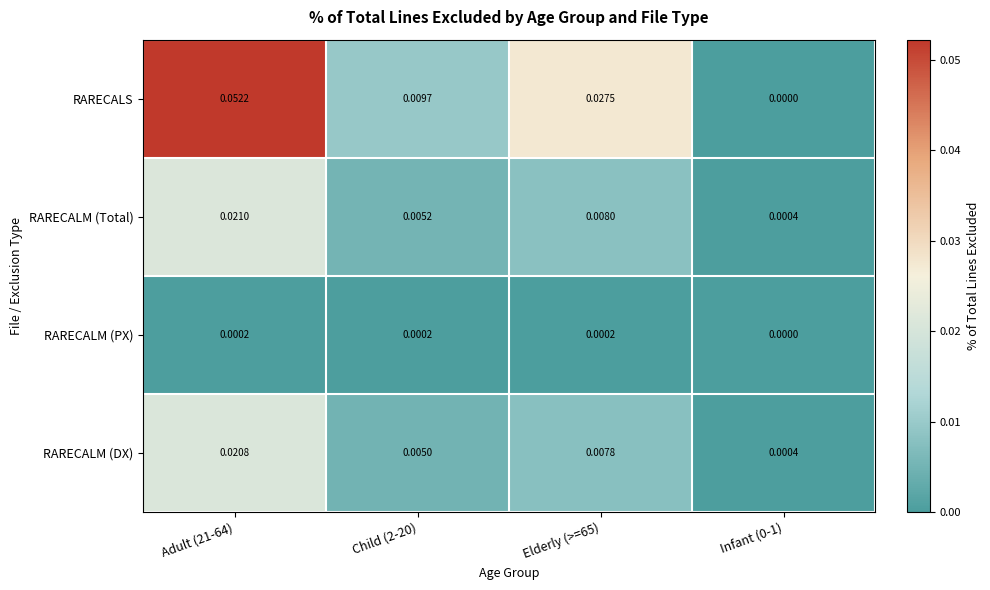

List the series in order of their peak value, highest first.

RARECALS, RARECALM (Total), RARECALM (DX), RARECALM (PX)